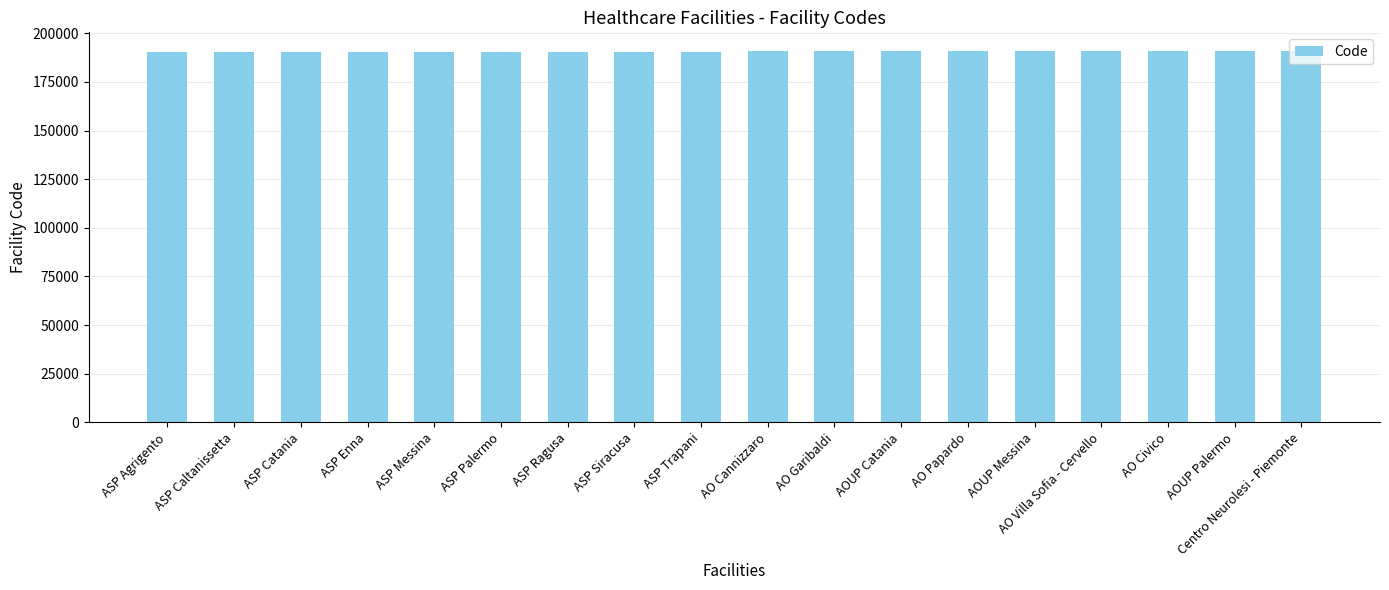

What is the average value?

190567